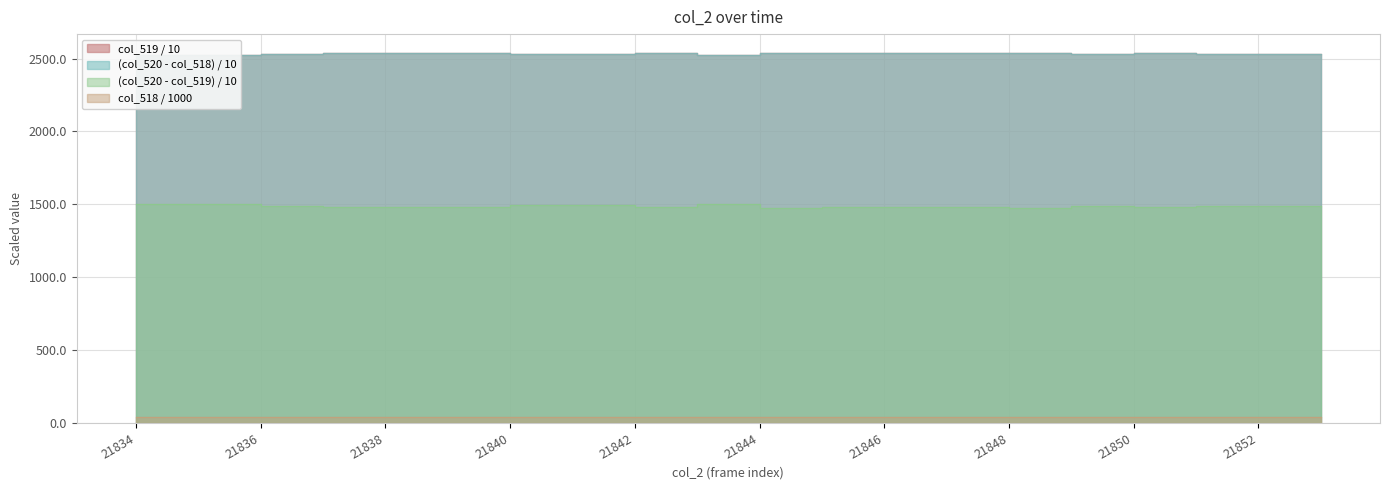

What is the value of the col_518 point at the 11th from the left?

1472.5